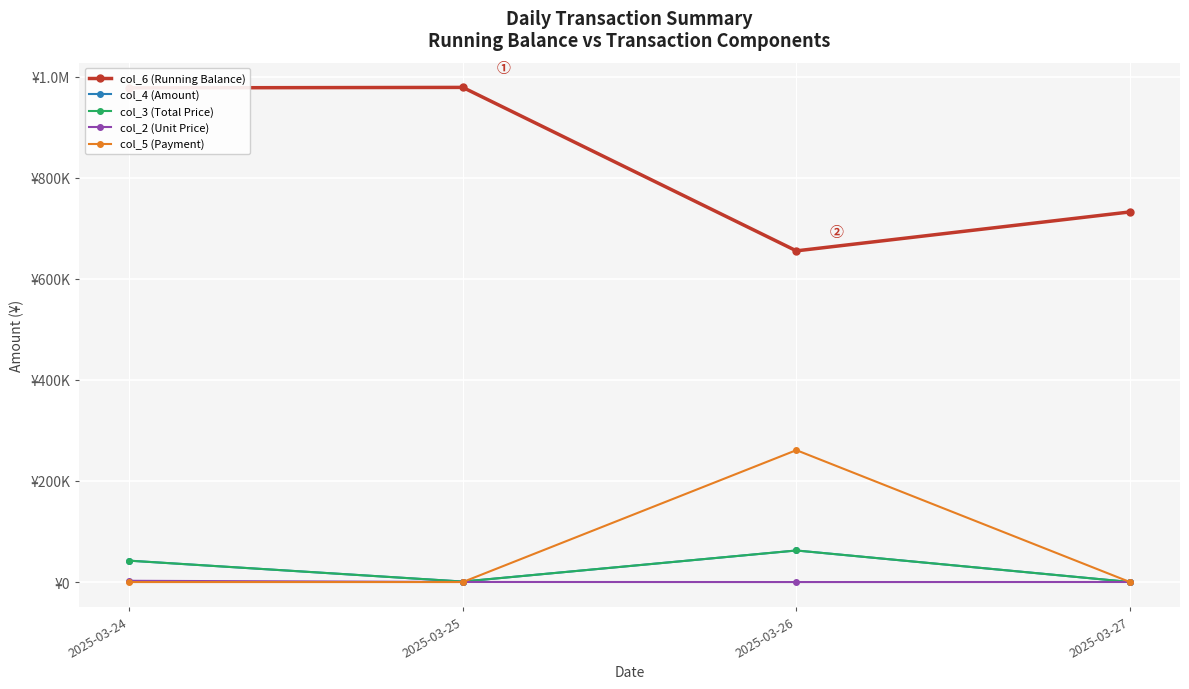

Which series has the largest total across all categories?

col_6 (Running Balance)